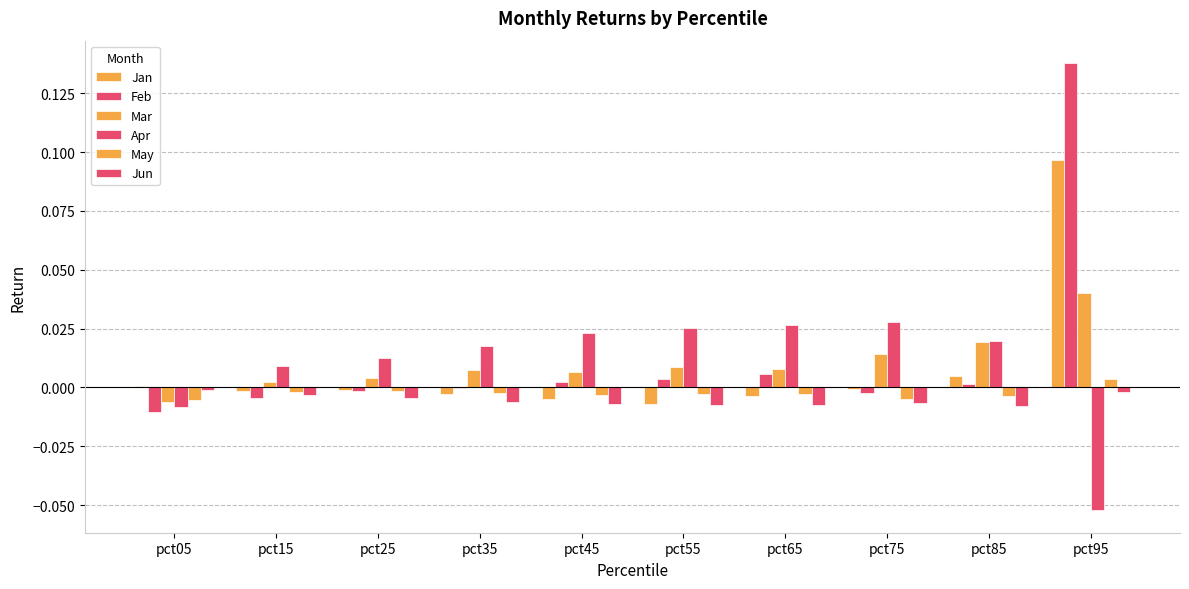

List the labels in order of Apr value, largest first.

pct75, pct65, pct55, pct45, pct85, pct35, pct25, pct15, pct05, pct95